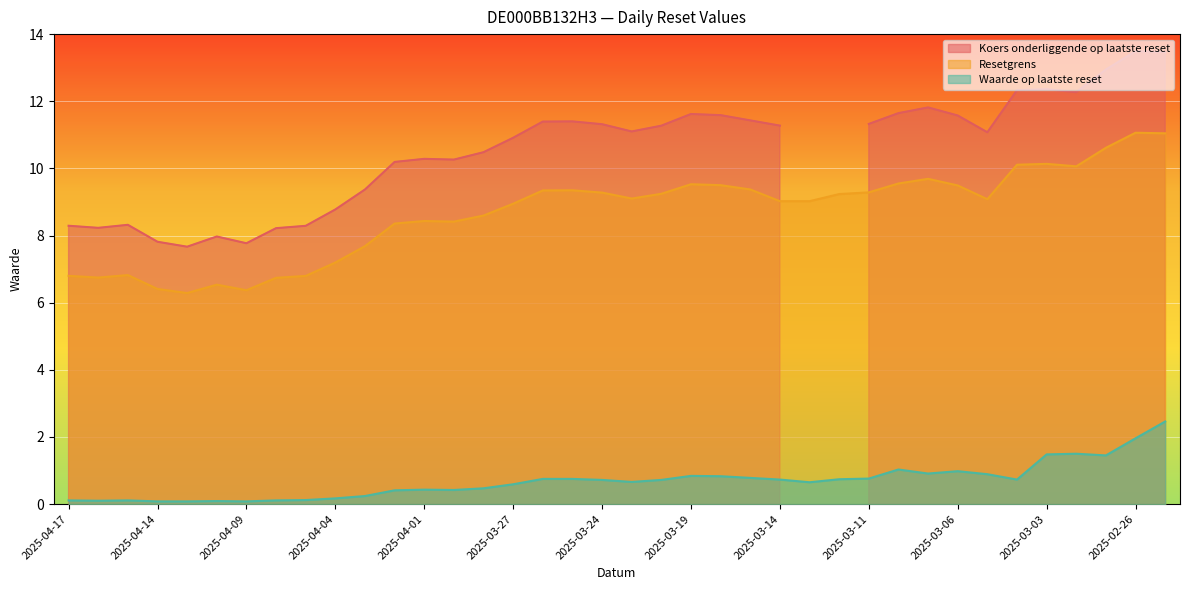

Where is Waarde op laatste reset nearest to the value 1?

2025-03-06